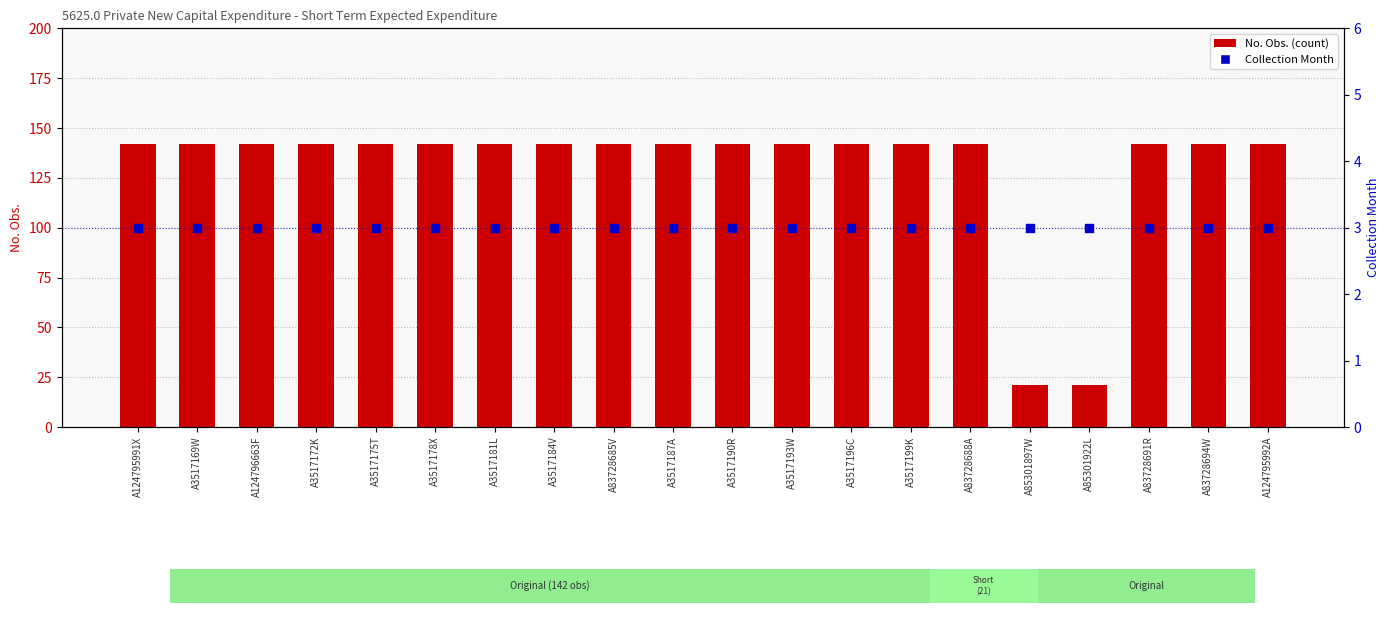

Which series reaches the minimum Y coordinate?

Collection Month